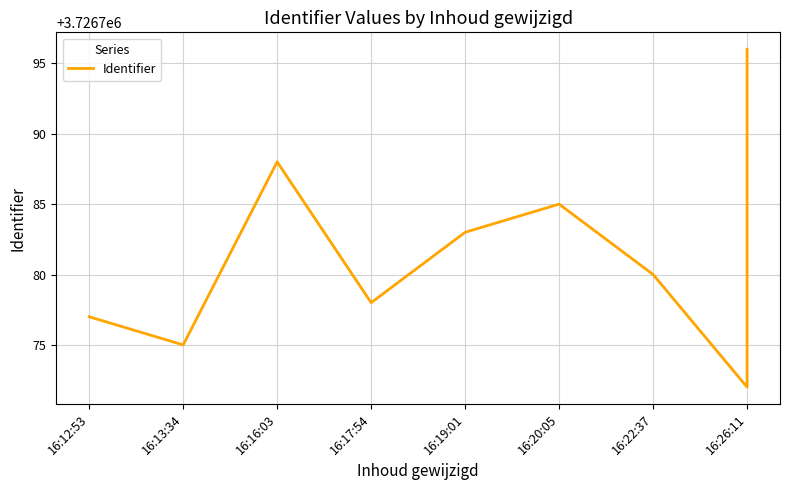

True or false: the data shows 3726772 at 16:26:11.

True